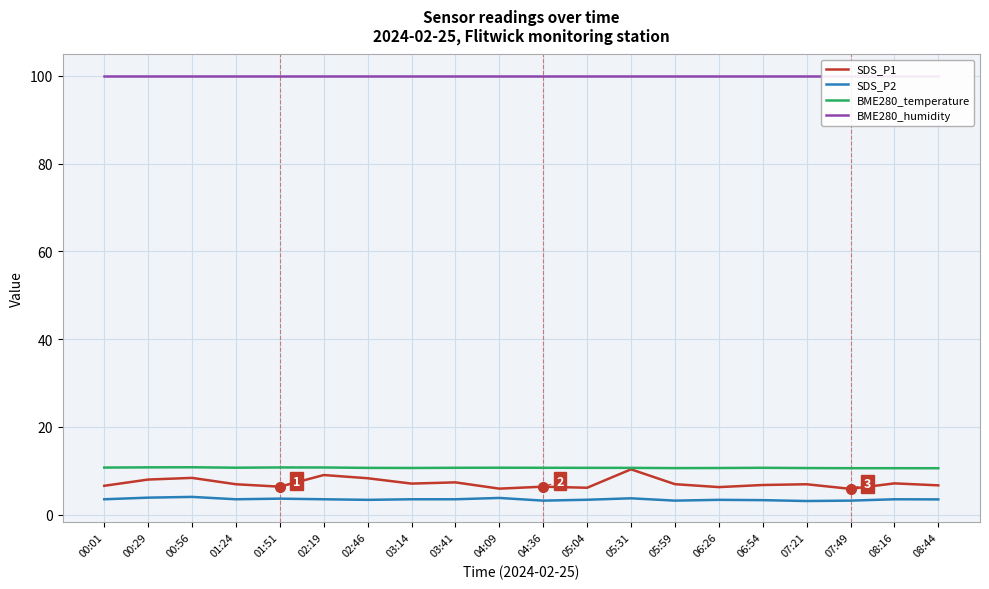

Rank the series at 08:44 from highest to lowest value.

BME280_humidity, BME280_temperature, SDS_P1, SDS_P2